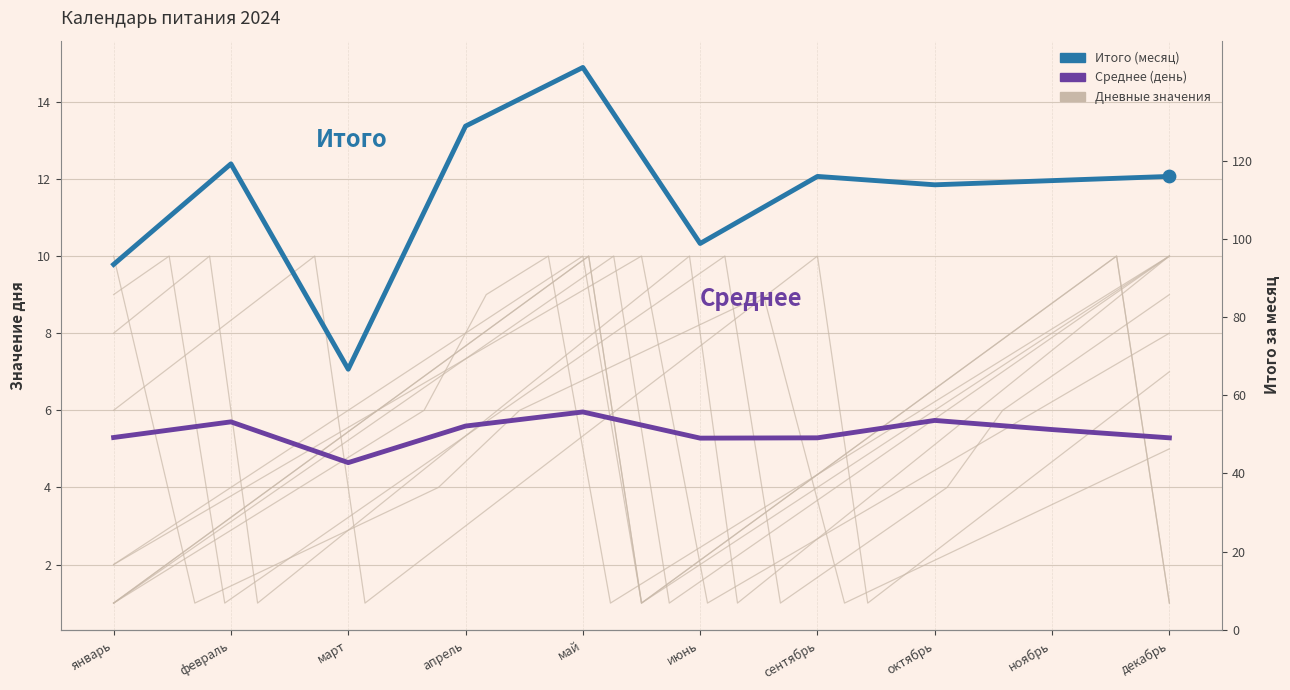

At how many categories does at least one series exceed 5?

10